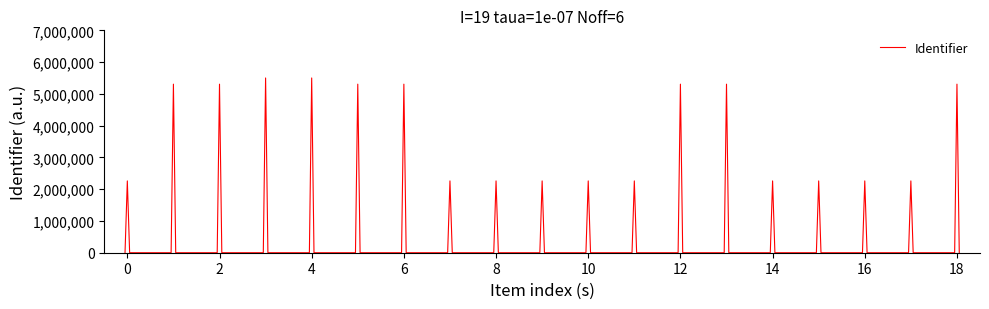

What is the maximum value shown in the chart?

5500725